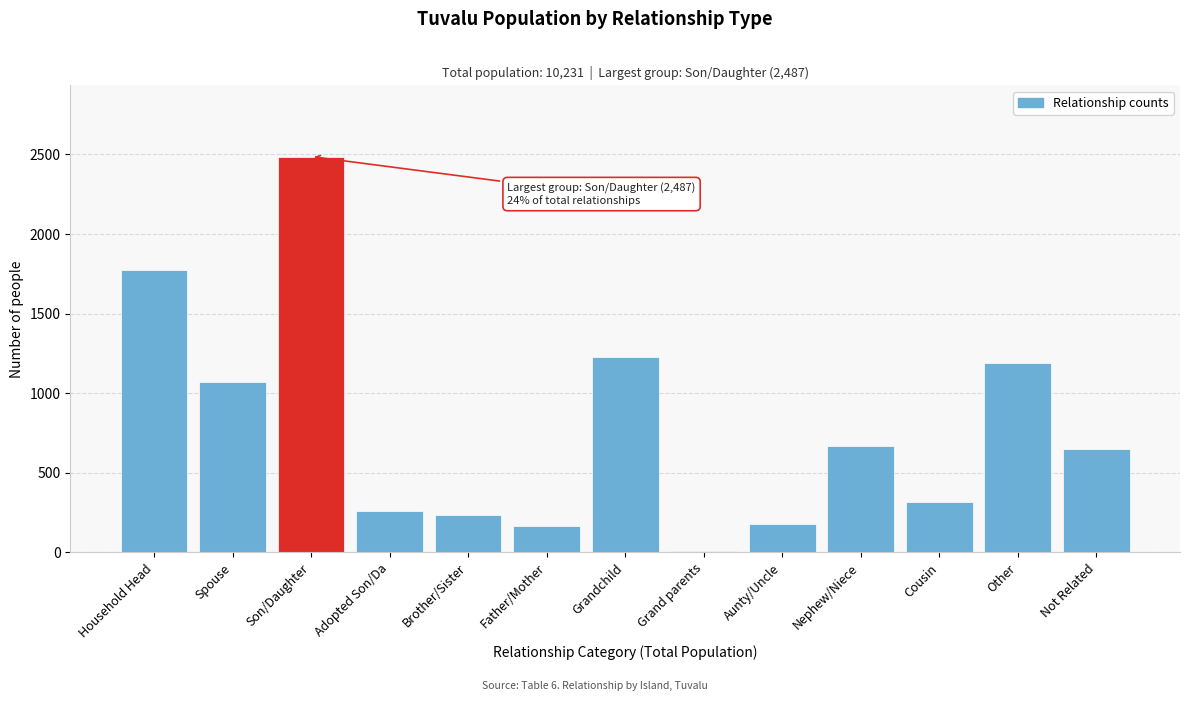

What is the ratio of the value at Household Head to the value at Son/Daughter?

0.7